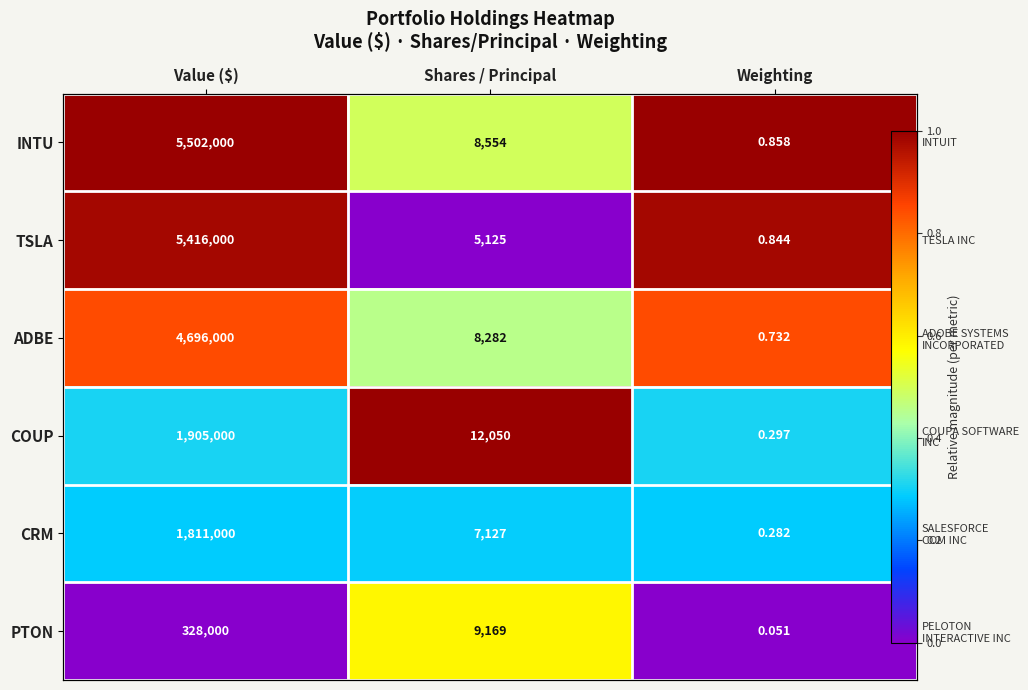

Rank the categories by ADBE value from lowest to highest.

Shares / Principal, Weighting, Value ($)